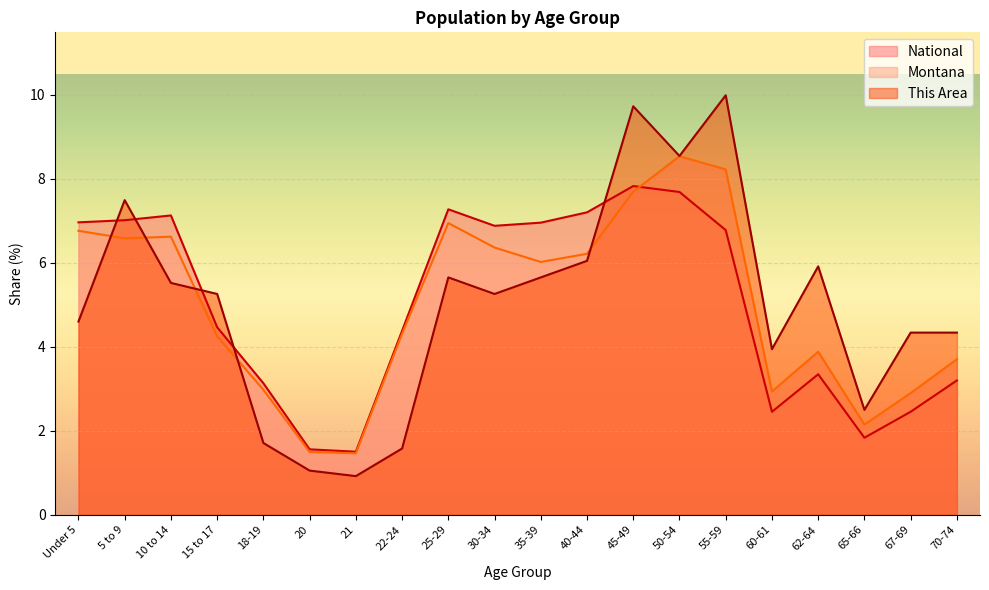

How many series are shown in this chart?

3